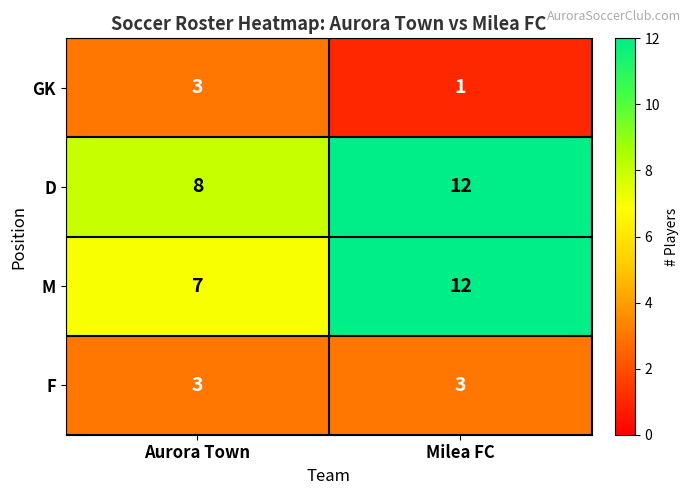

At which label does M reach its peak?

Milea FC